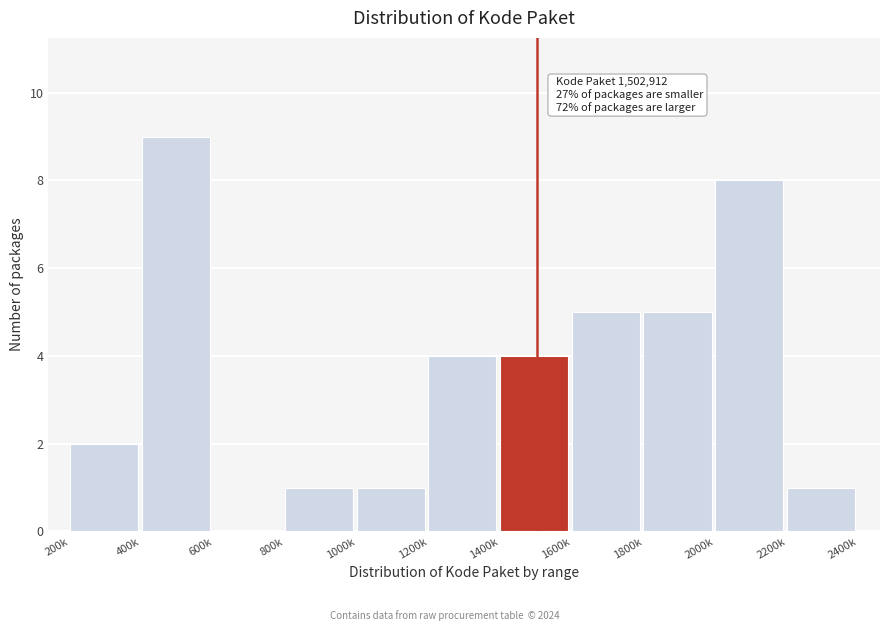

Reading right to left, what are all the values shown in this chart?

2200k=1	2000k=8	1800k=5	1600k=5	1400k=4	1200k=4	1000k=1	800k=1	600k=0	400k=9	200k=2